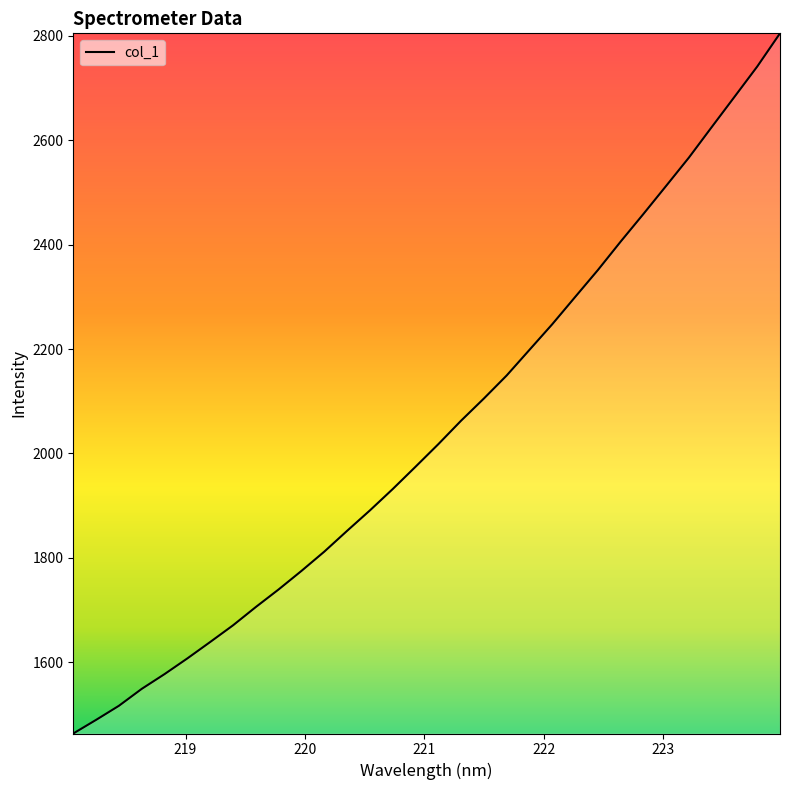

What is the difference between the maximum and minimum values?

1341.6